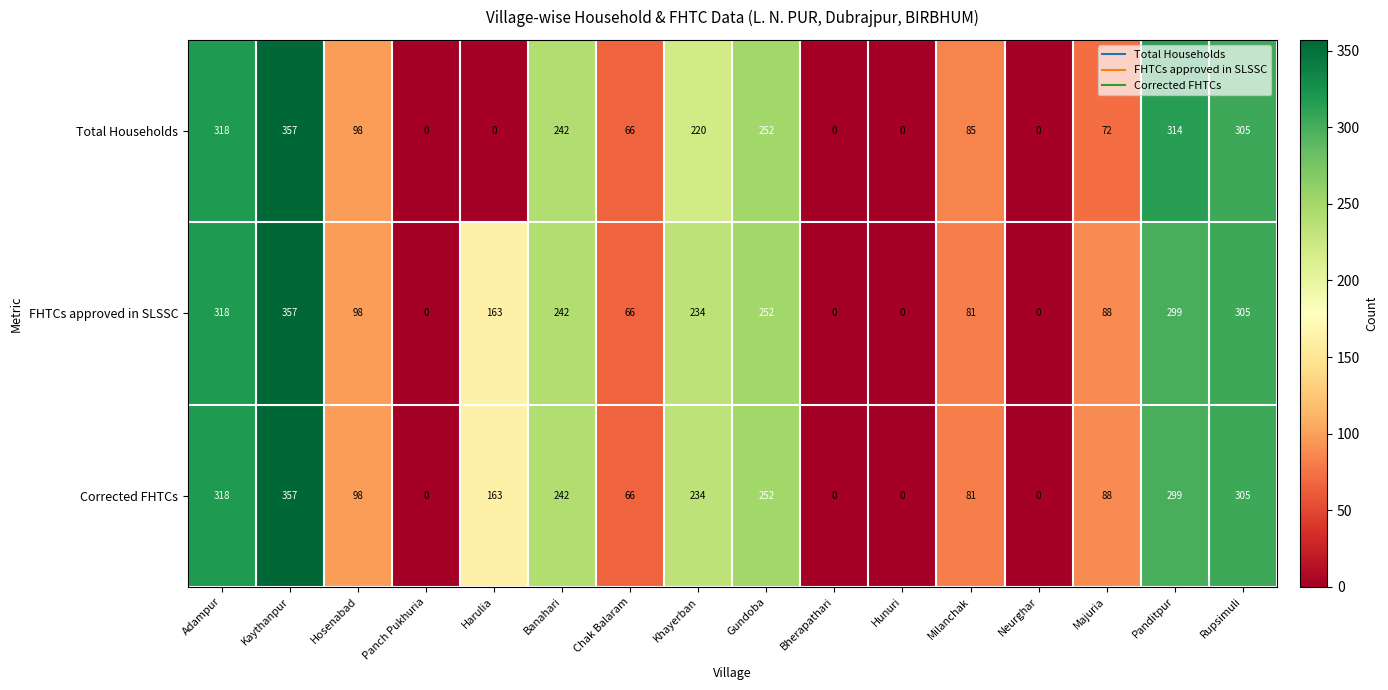

What is the difference between the highest and lowest values at Panditpur?

15